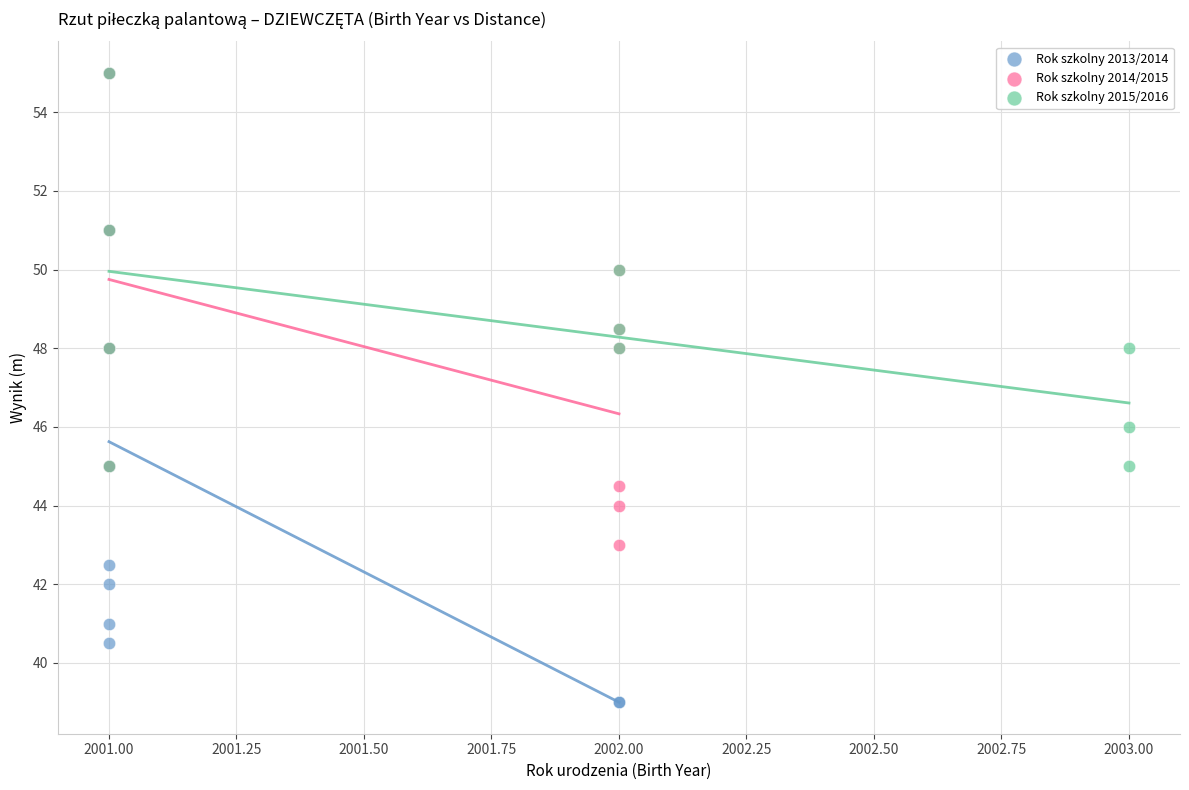

Which series has the widest spread of Y values?

Rok szkolny 2013/2014